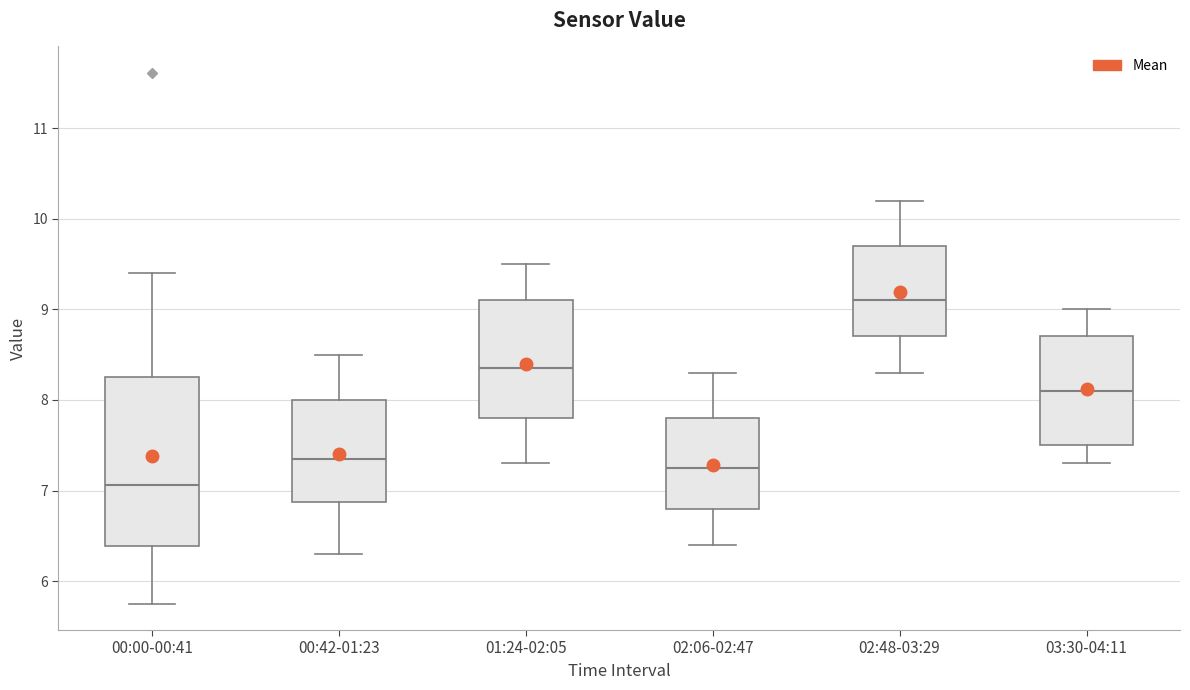

Which box's median line is the lowest?

00:00-00:41